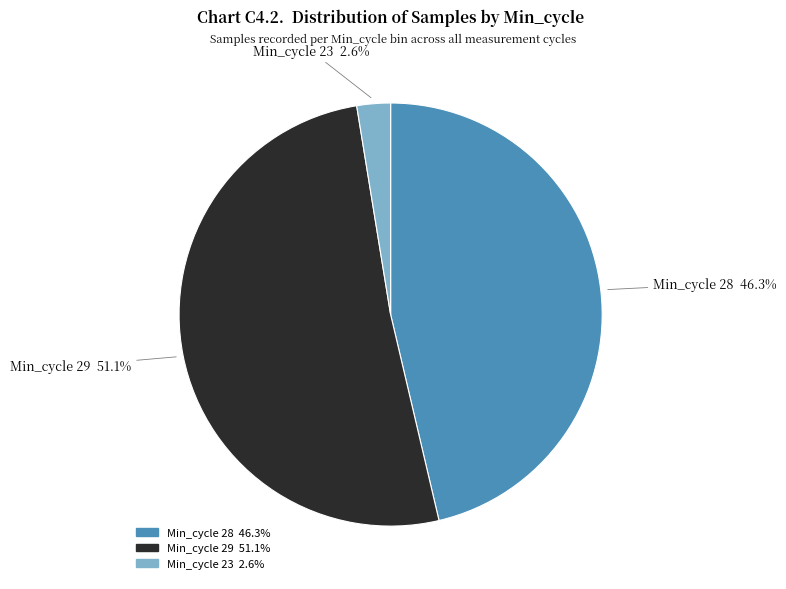

How many slices are in this pie chart?

3